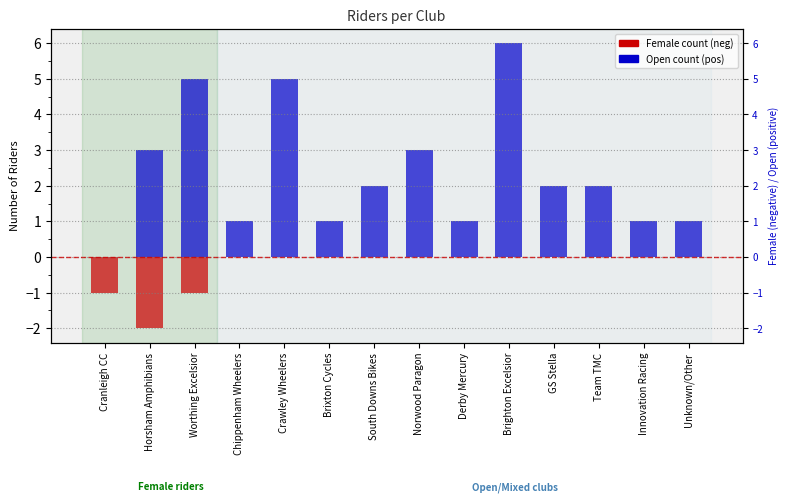

At how many categories does at least one series exceed 4?

3